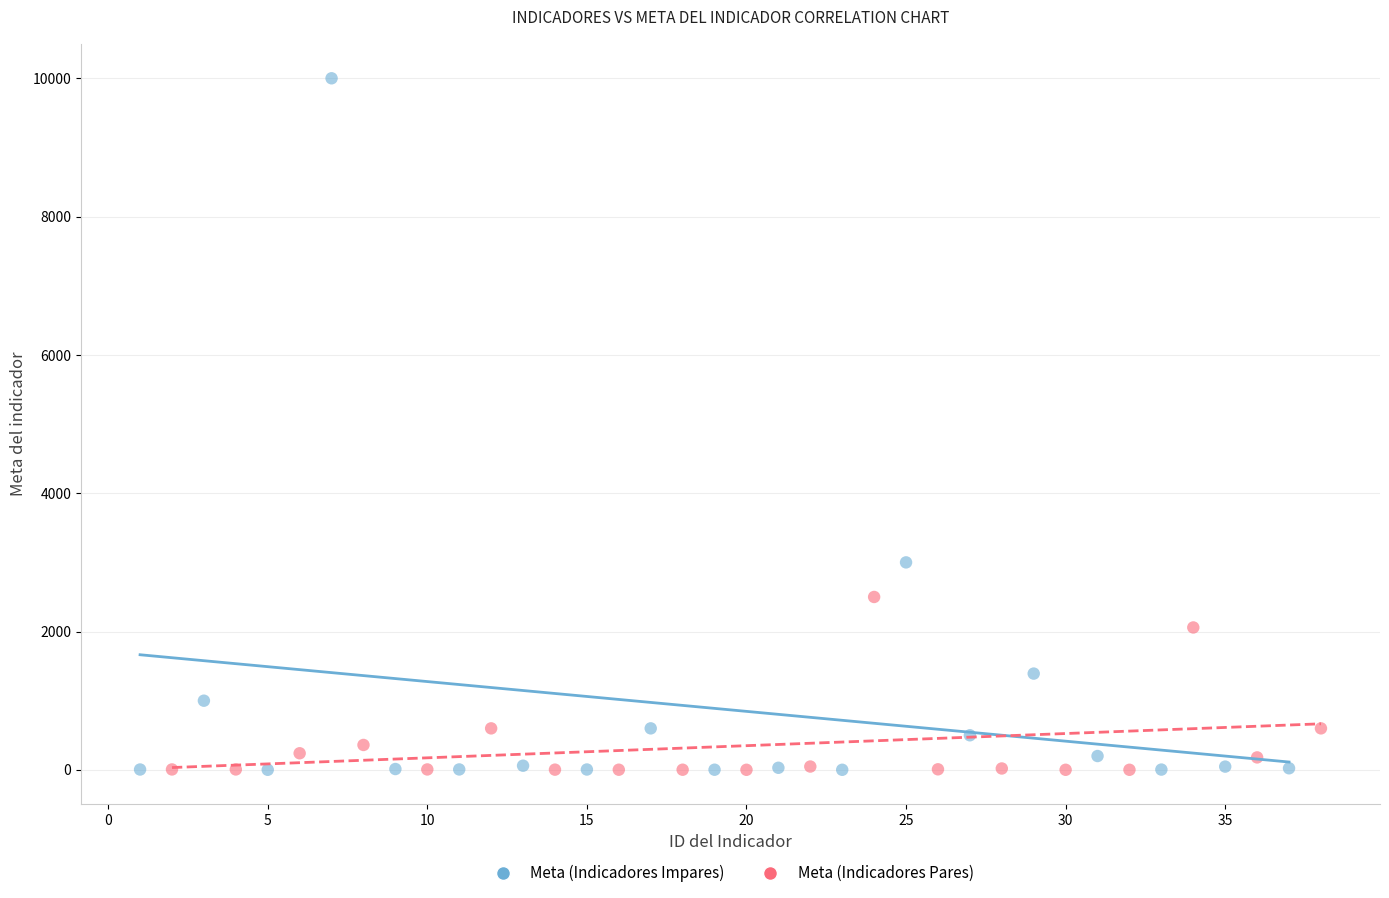

Which series contains the highest Y value?

Meta (Indicadores Impares)